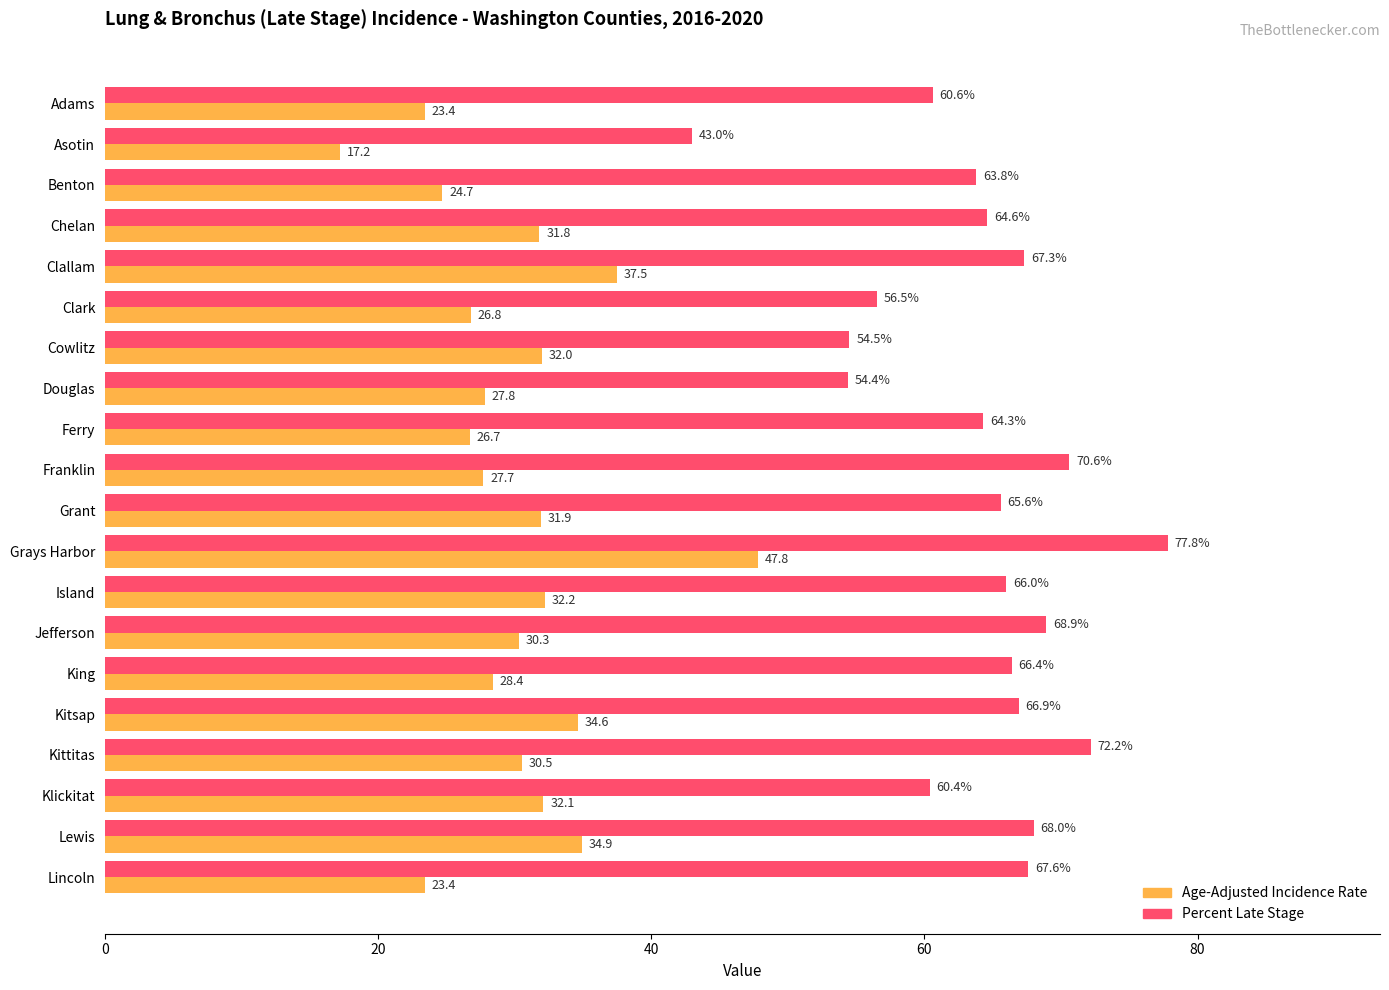

What is the sum of all Age-Adjusted Incidence Rate values?

601.7